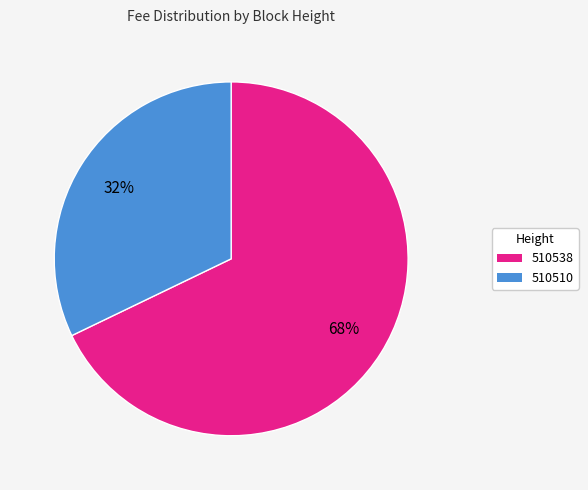

Approximately how many times larger is the value at 510510 compared to 510538?

0.5